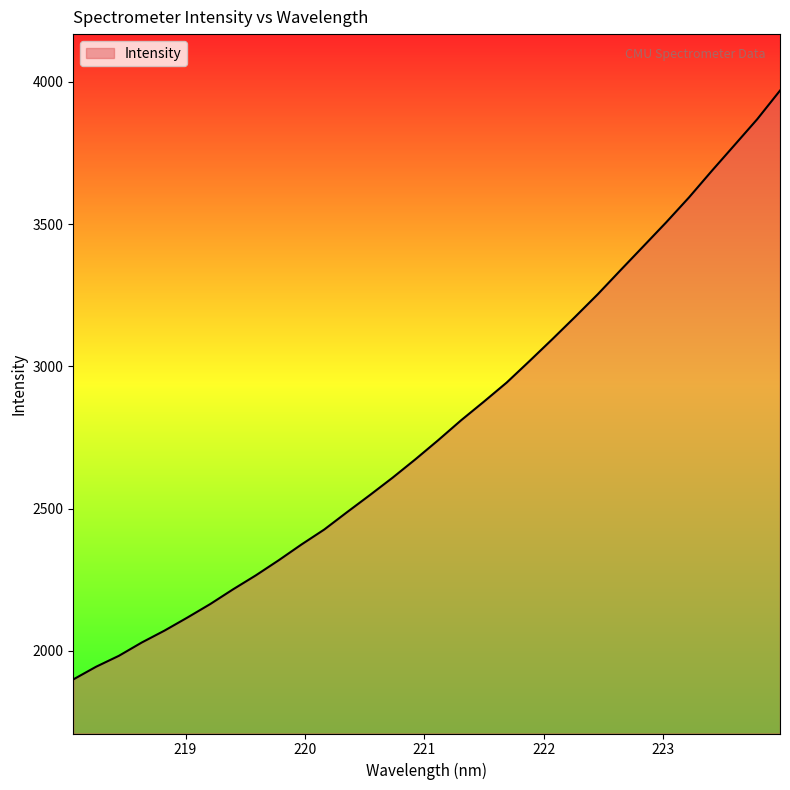

What is the difference between the maximum and minimum values?

2069.3